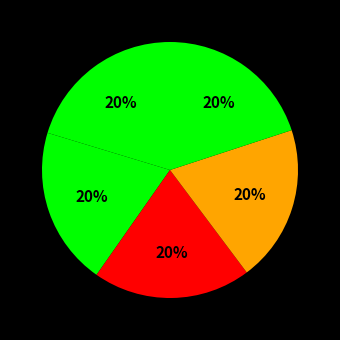

Count the number of slices in the pie.

5